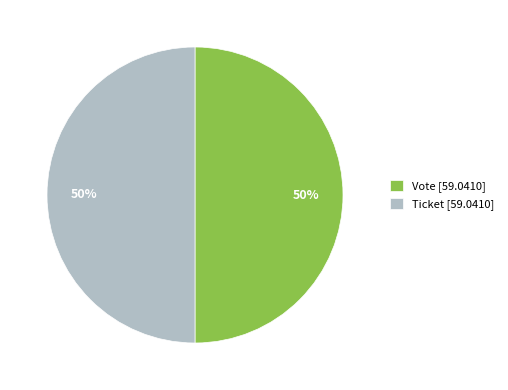

To the nearest percent, what percentage of the pie is Vote [59.0410]?

50%